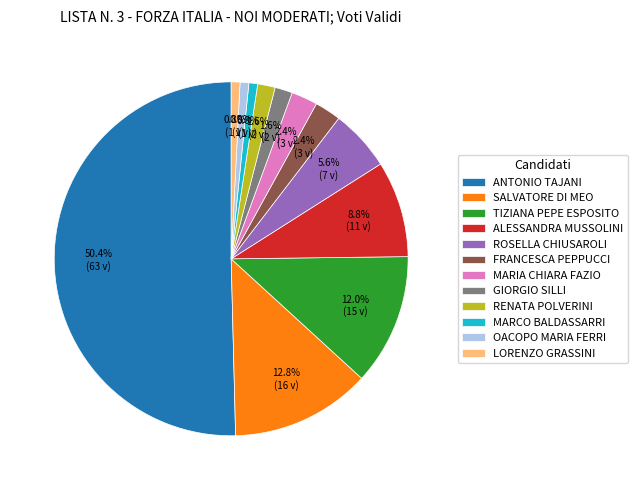

To the nearest percent, what percentage of the pie is SALVATORE DI MEO?

13%